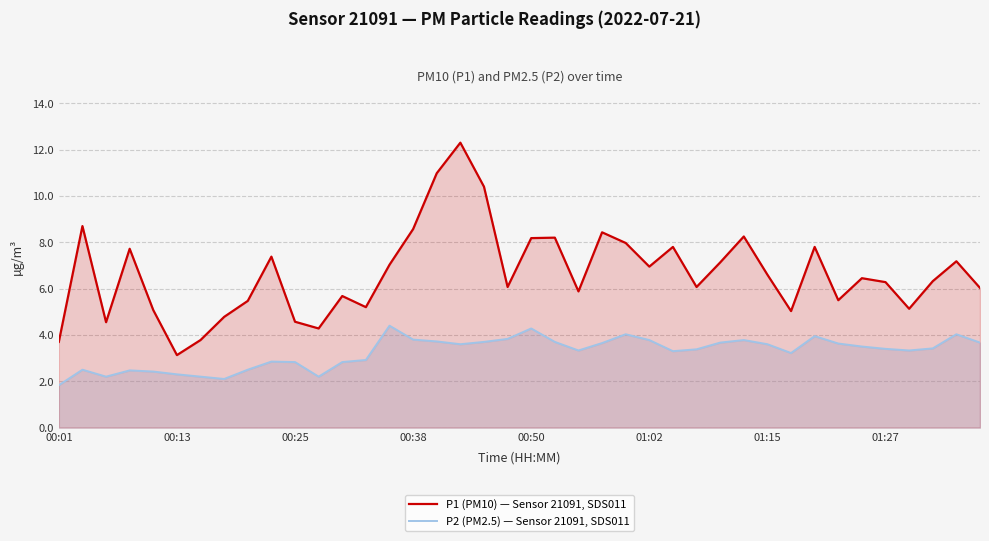

What are all the series names shown in the legend?

P1 (PM10) — Sensor 21091, SDS011, P2 (PM2.5) — Sensor 21091, SDS011